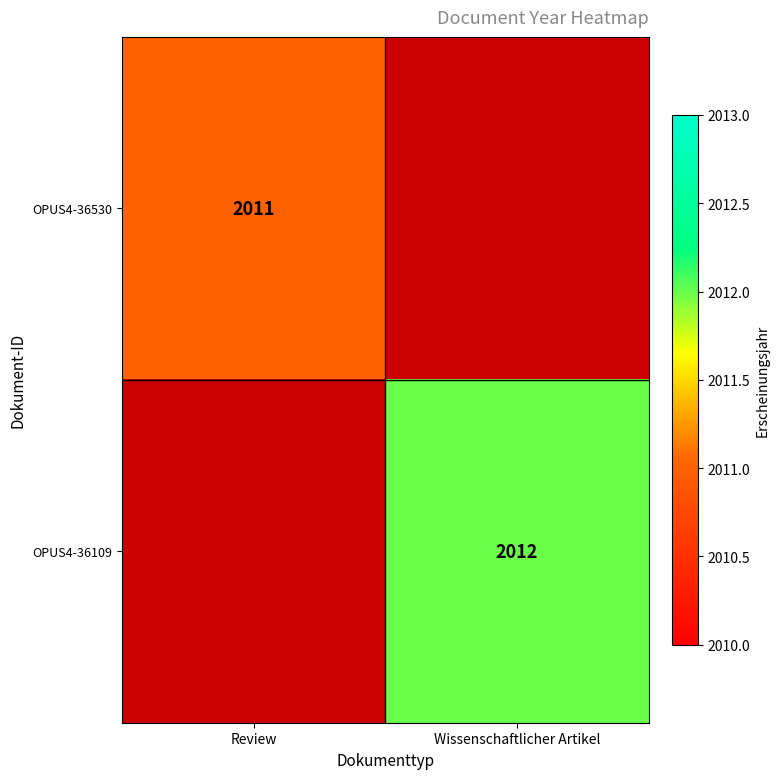

True or false: OPUS4-36530 has a value of 2011 at Review.

True